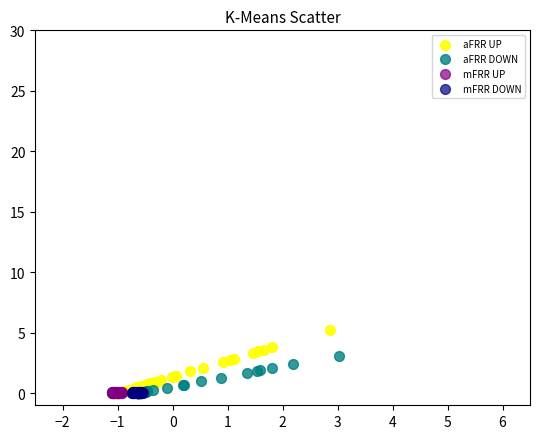

Which series contains the highest Y value?

aFRR UP